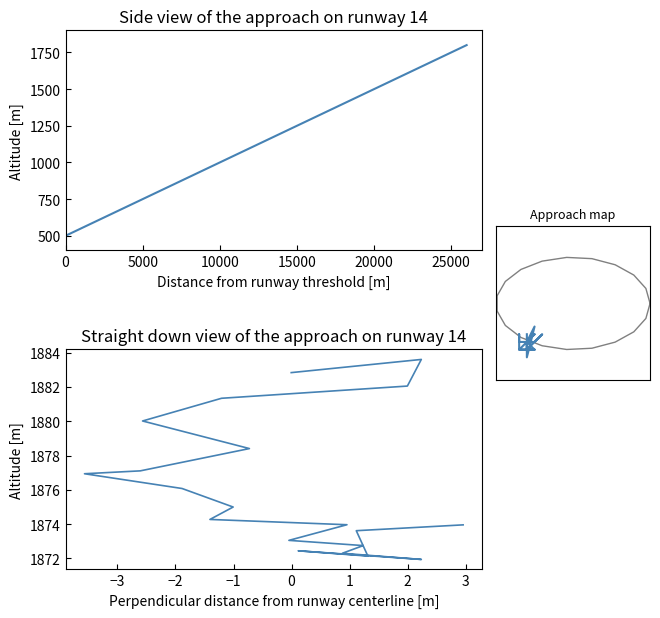

The col_8 series shows 0.3 at 13. True or false?

False